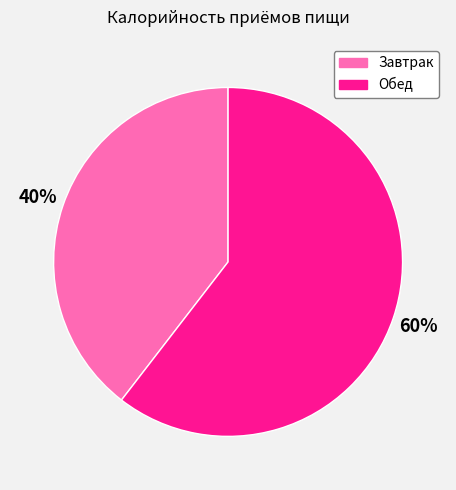

To the nearest percent, what is the combined percentage of Завтрак and Обед?

100%